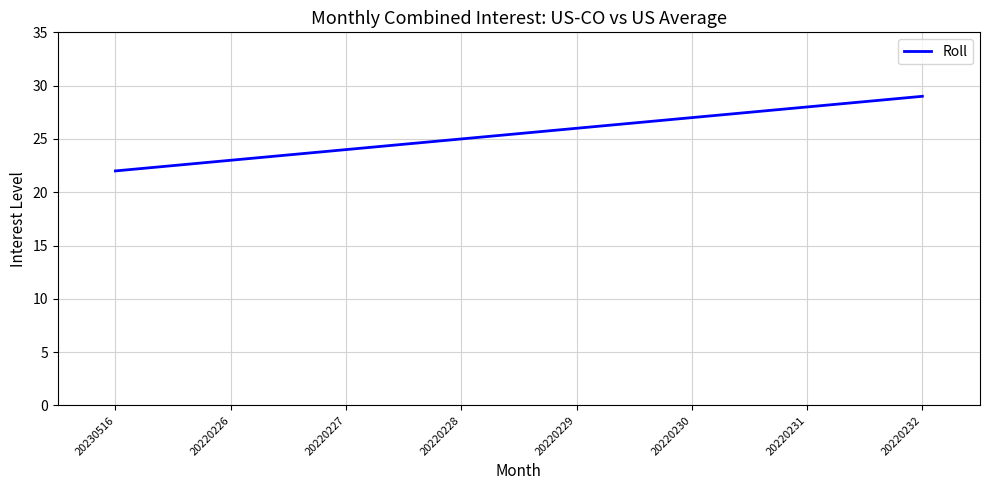

List the labels in order of value, largest first.

20220232, 20220231, 20220230, 20220229, 20220228, 20220227, 20220226, 20230516